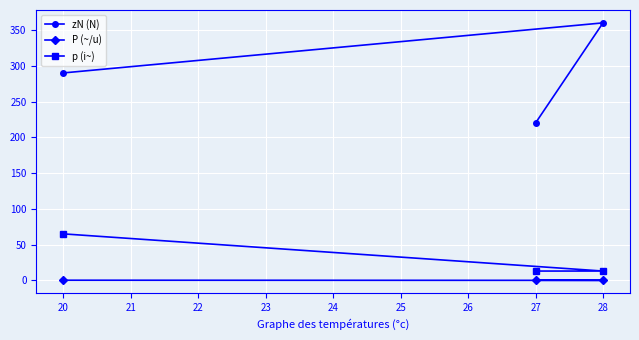

Is the value of P (~/u) at 20 greater than the value of zN (N) at 20?

No